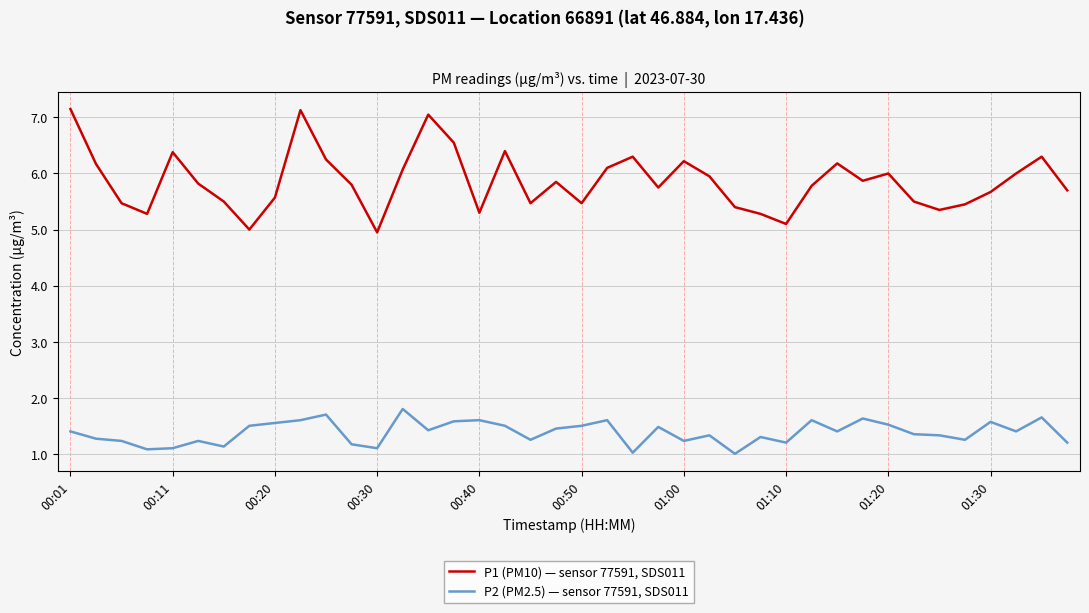

True or false: P1 (PM10) — sensor 77591, SDS011 and P2 (PM2.5) — sensor 77591, SDS011 cross at least once.

False